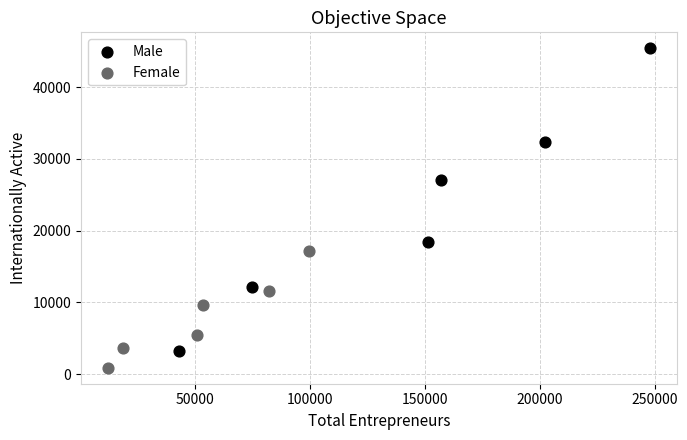

Which series reaches the maximum Y coordinate?

Male